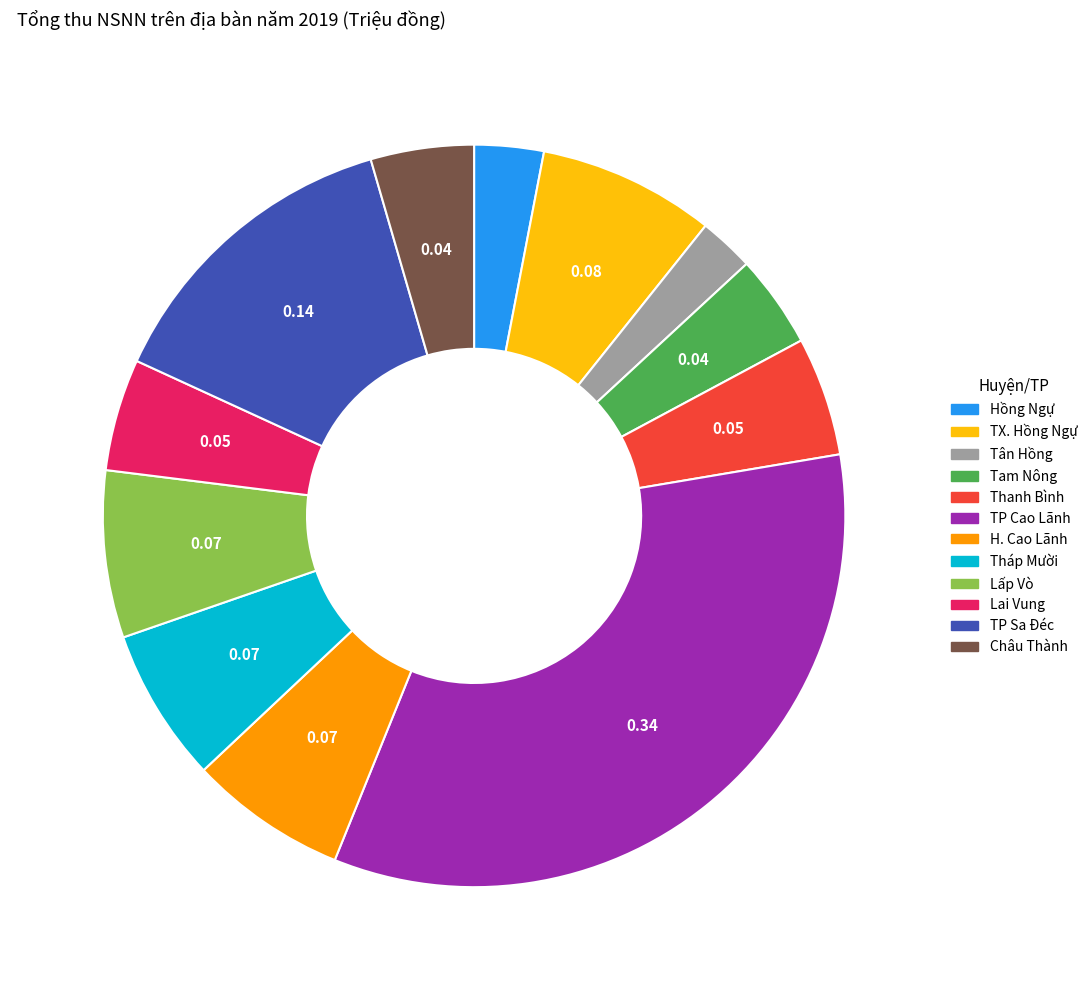

Approximately how many times larger is the value at Lấp Vò compared to Tam Nông?

1.8